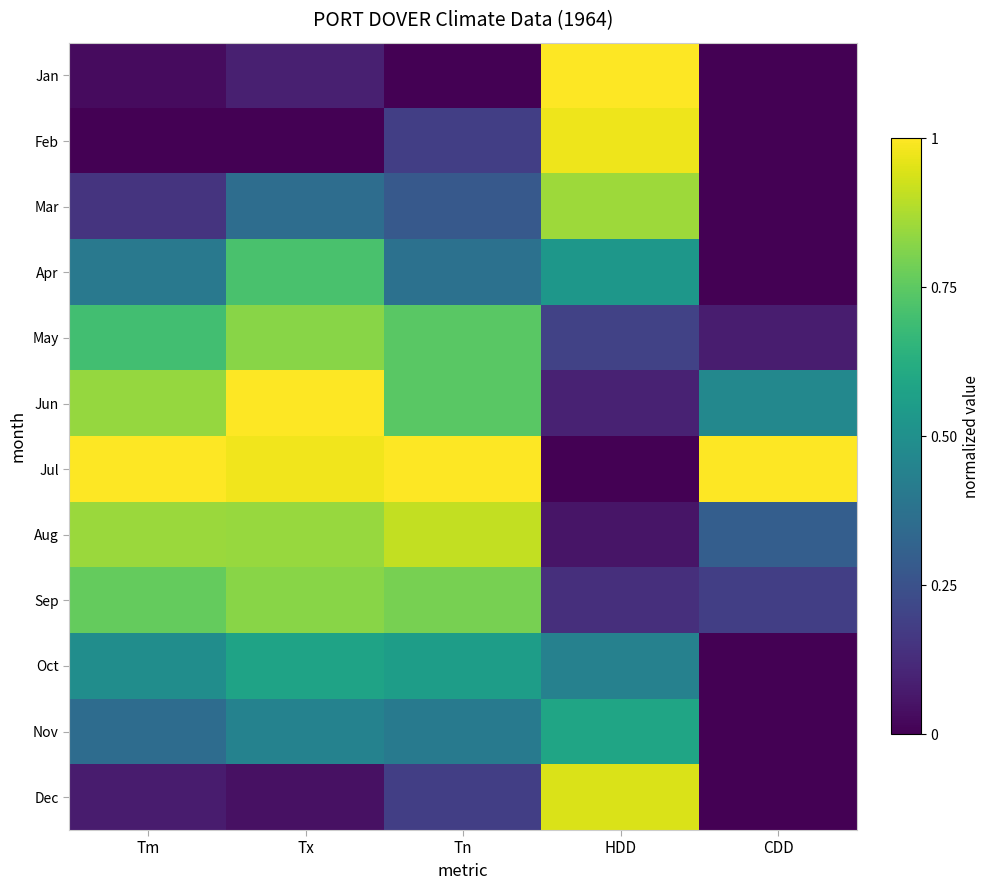

What is the difference between the highest and lowest values at CDD?

1.0